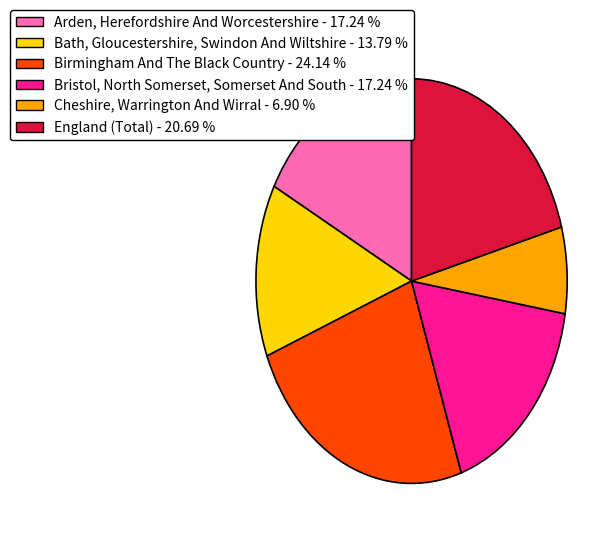

How many segments does this pie chart have?

6